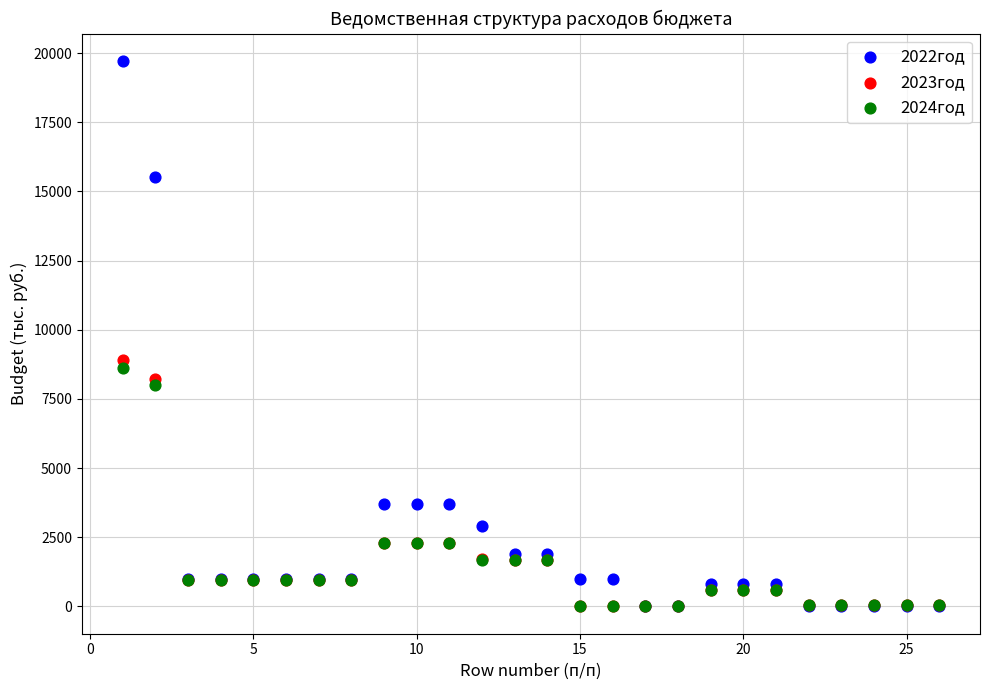

Across all series, what Y value is closest to 9858?

8914.9